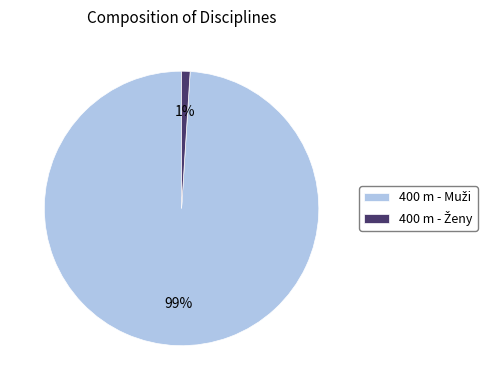

Is there any slice that represents more than half of the pie?

Yes